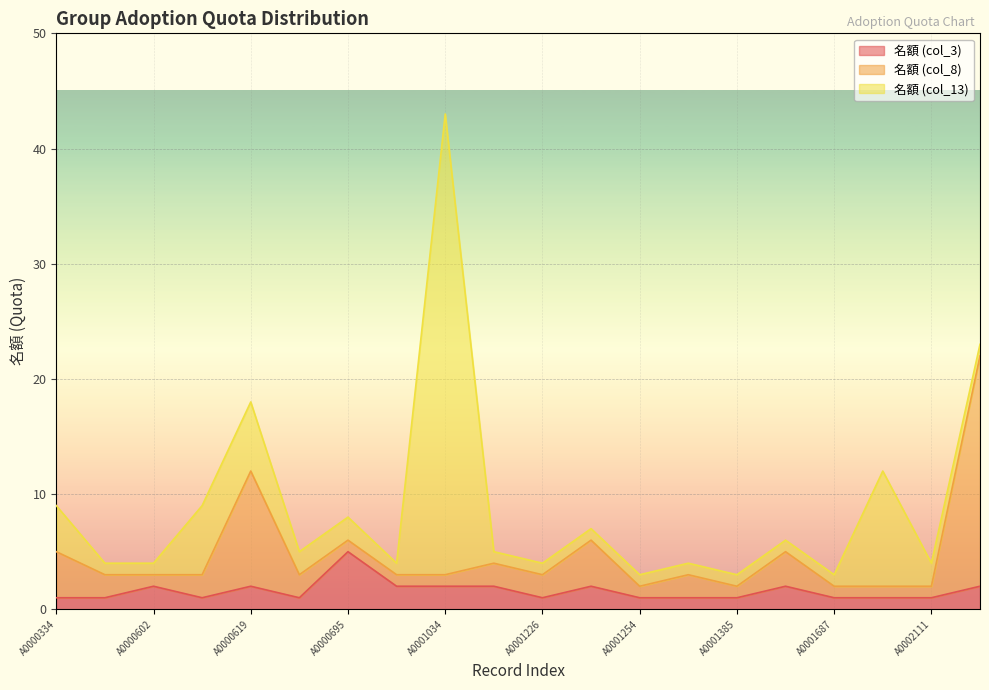

What is the value of the 名額 (col_8) point at the 14th from the left?

2